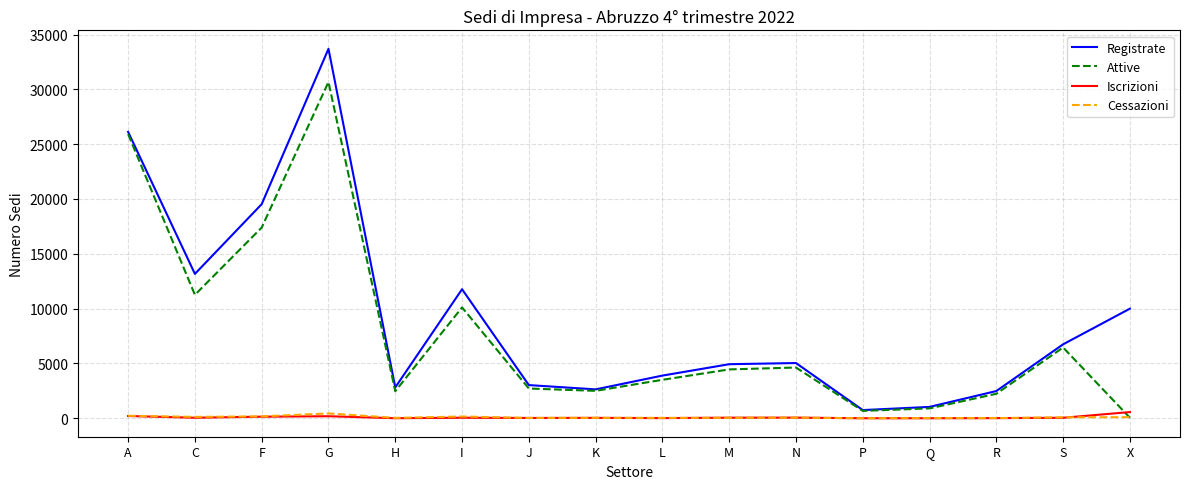

Between A and Q, which series saw the biggest shift?

Registrate